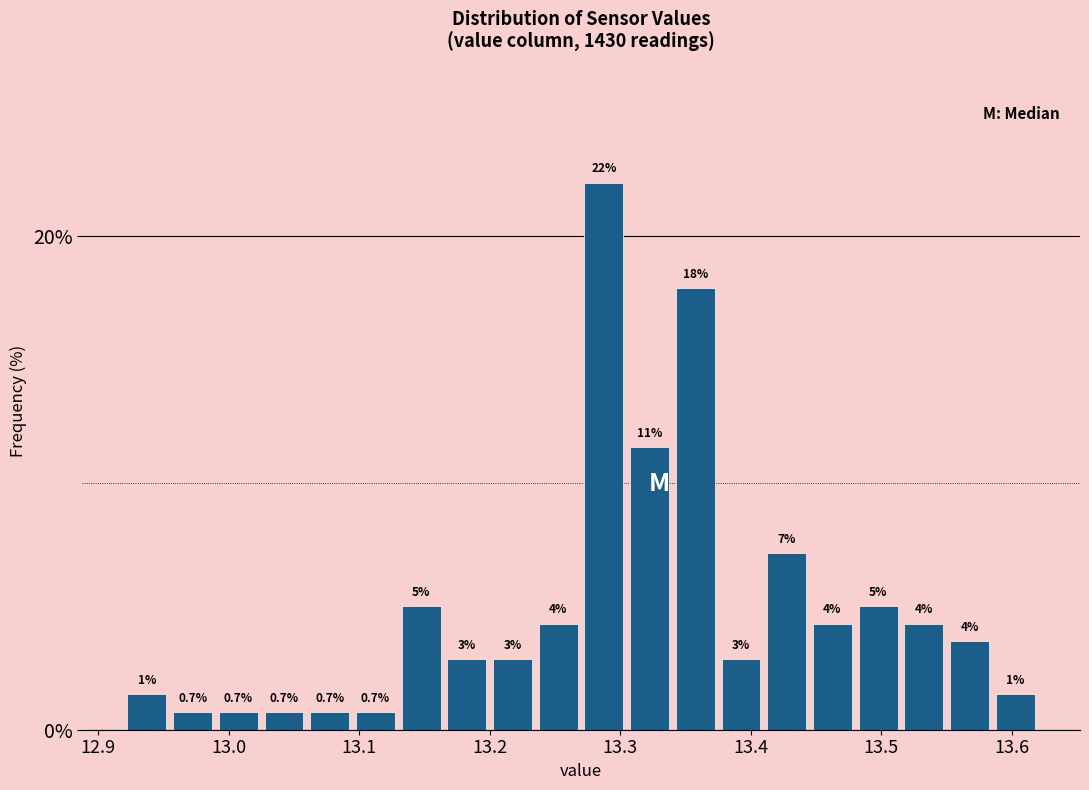

Around what value on the x-axis is the tallest bar? Give the approximate position of its centre, as read against the axis.

13.29